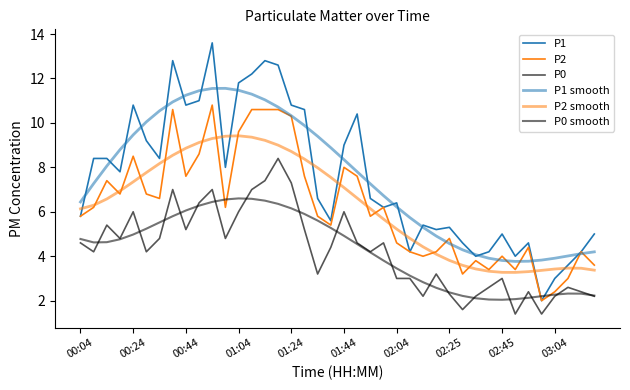

How many lines are shown in the chart?

6